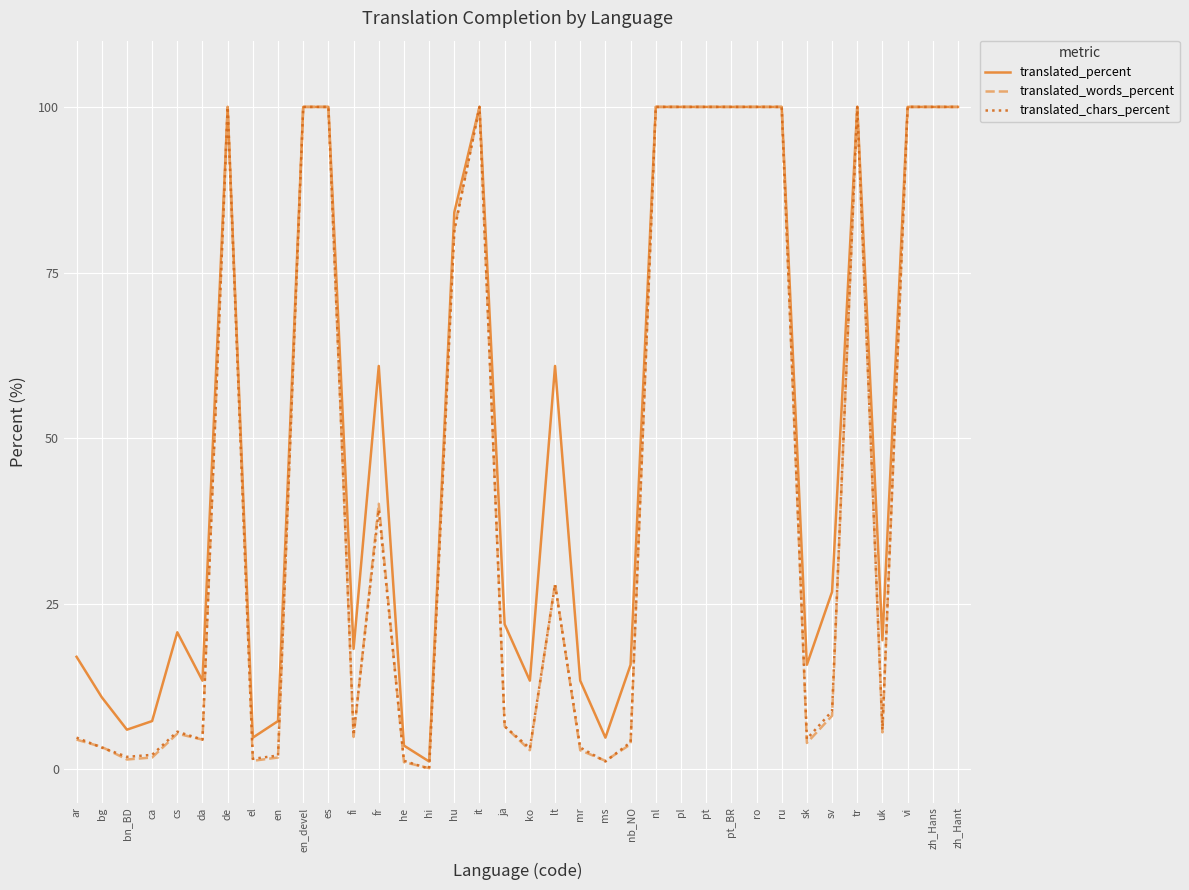

Between el and ro, which series saw the biggest shift?

translated_words_percent